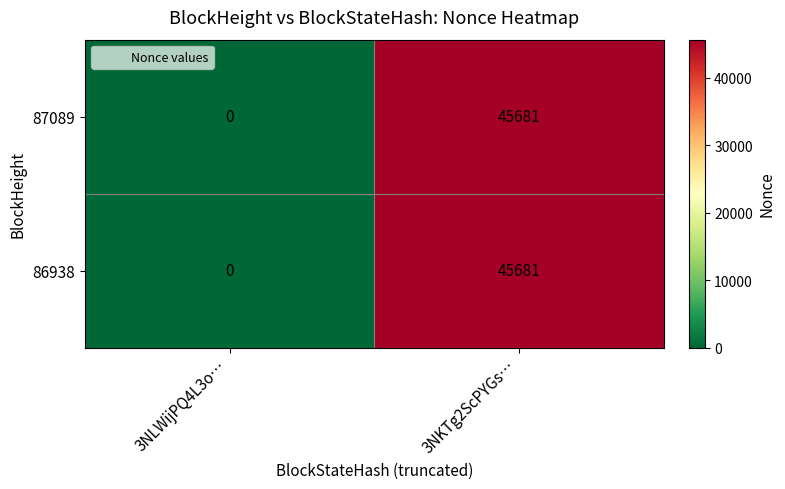

List the labels in order of 86938 value, largest first.

3NKTg2ScPYGs…, 3NLWijPQ4L3o…